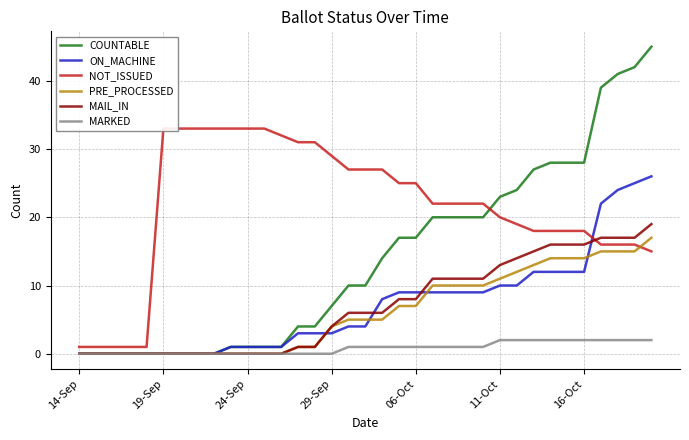

Reading left to right, list all the values displayed in this chart.

COUNTABLE: 0	0	0	0	0	0	0	0	0	1	1	1	1	4	4	7	10	10	14	17	17	20	20	20	20	23	24	27	28	28	28	39	41	42	45
ON_MACHINE: 0	0	0	0	0	0	0	0	0	1	1	1	1	3	3	3	4	4	8	9	9	9	9	9	9	10	10	12	12	12	12	22	24	25	26
NOT_ISSUED: 1	1	1	1	1	33	33	33	33	33	33	33	32	31	31	29	27	27	27	25	25	22	22	22	22	20	19	18	18	18	18	16	16	16	15
PRE_PROCESSED: 0	0	0	0	0	0	0	0	0	0	0	0	0	1	1	4	5	5	5	7	7	10	10	10	10	11	12	13	14	14	14	15	15	15	17
MAIL_IN: 0	0	0	0	0	0	0	0	0	0	0	0	0	1	1	4	6	6	6	8	8	11	11	11	11	13	14	15	16	16	16	17	17	17	19
MARKED: 0	0	0	0	0	0	0	0	0	0	0	0	0	0	0	0	1	1	1	1	1	1	1	1	1	2	2	2	2	2	2	2	2	2	2